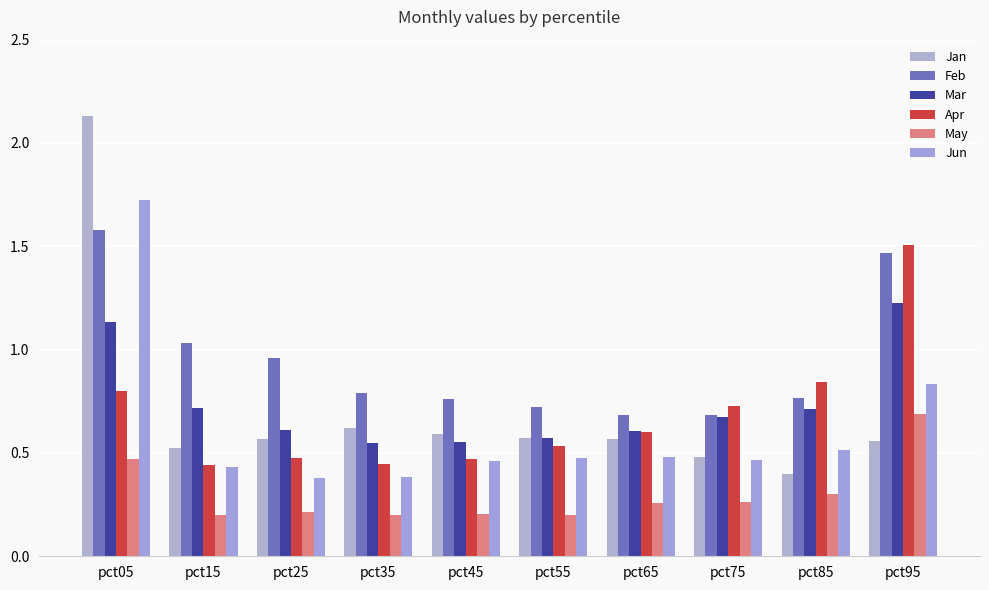

True or false: Mar has a value of 1.2 at pct95.

True